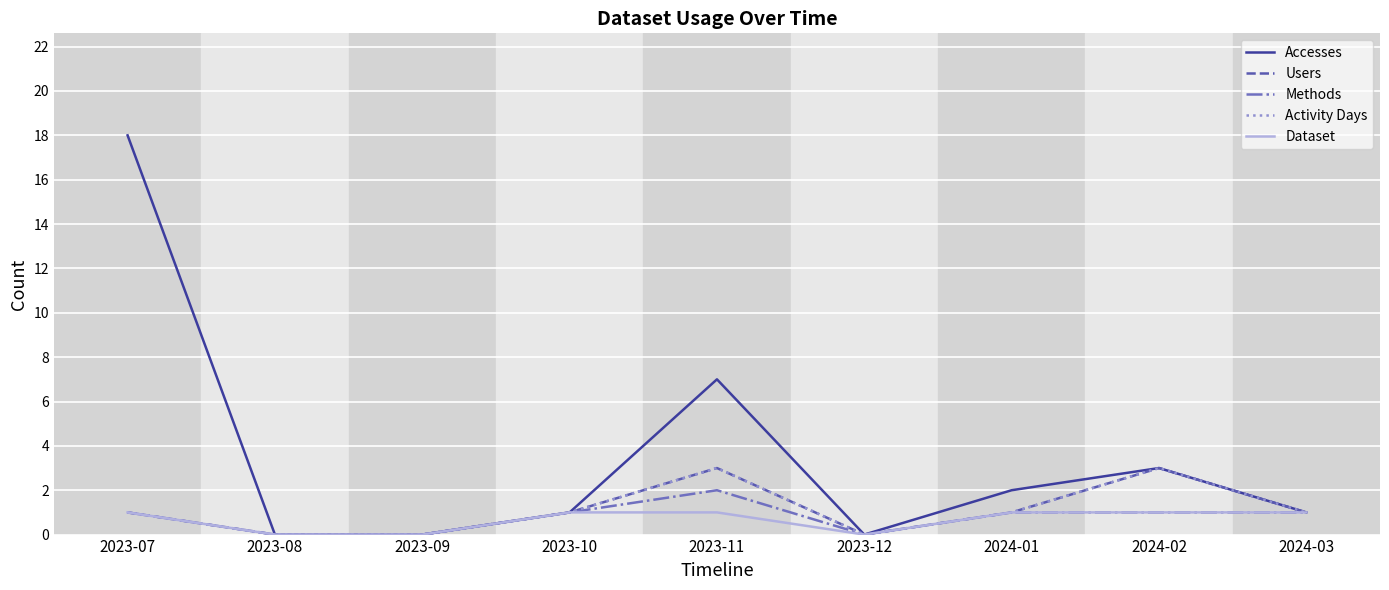

Does the chart display data point markers on the line(s)?

No